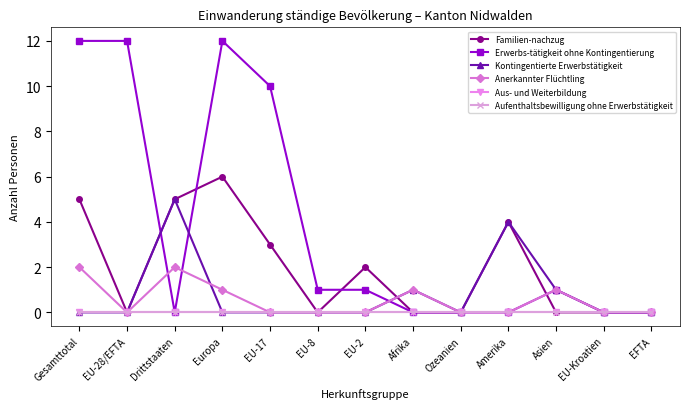

The value of Familien-nachzug at EU-2 is 2. True or false?

True